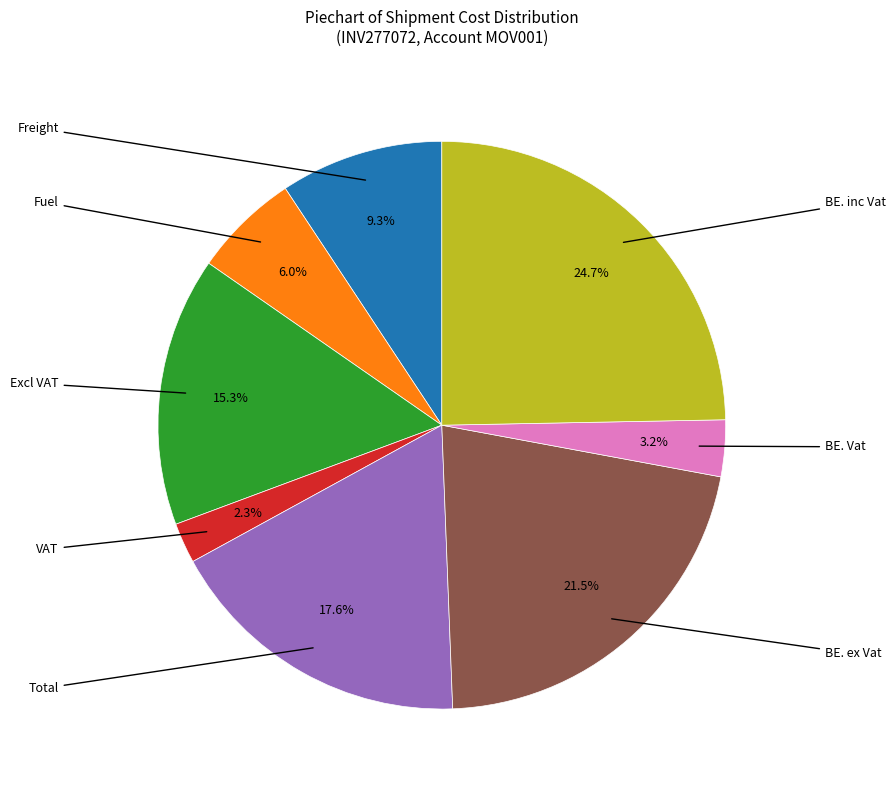

Is there any slice that represents more than half of the pie?

No